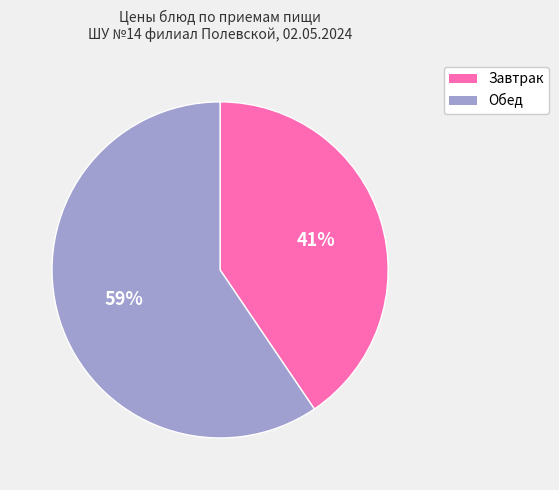

To the nearest percent, what is the average slice percentage?

50%